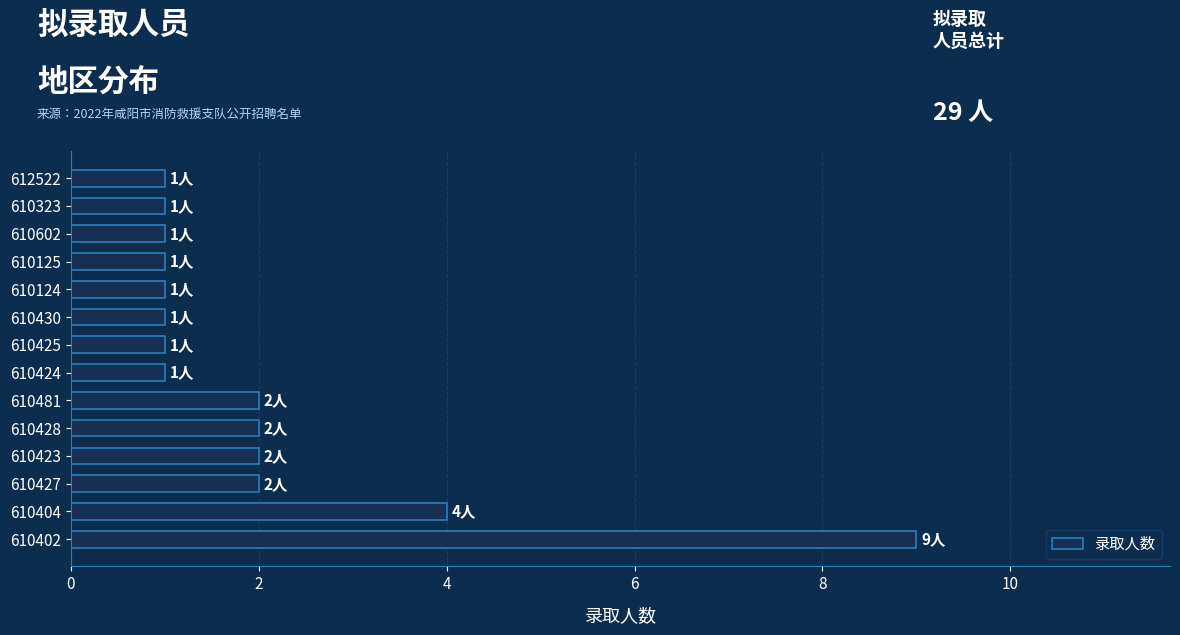

True or false: the data shows 2 at 610428.

True